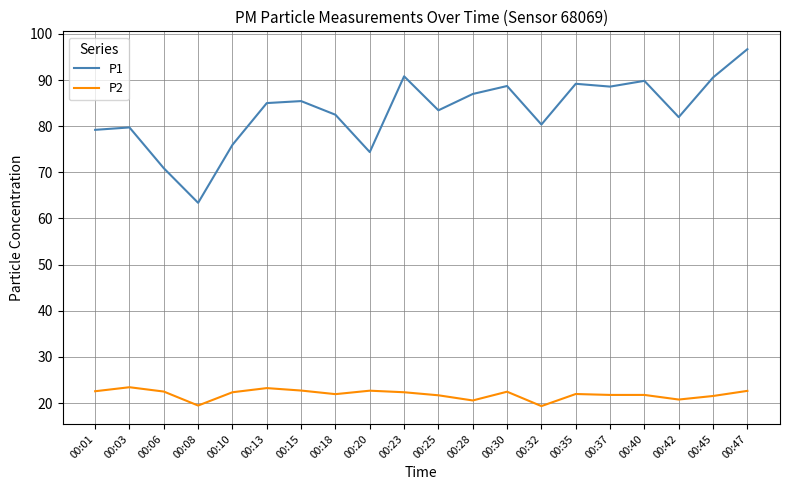

True or false: P1 and P2 intersect in this chart.

False